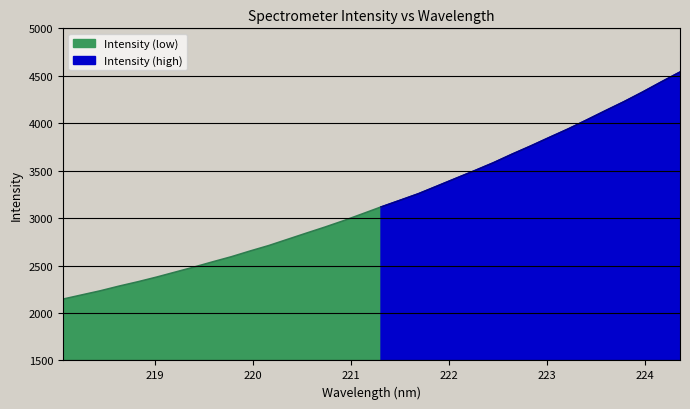

True or false: there are more than 0 points higher than both neighbors.

False